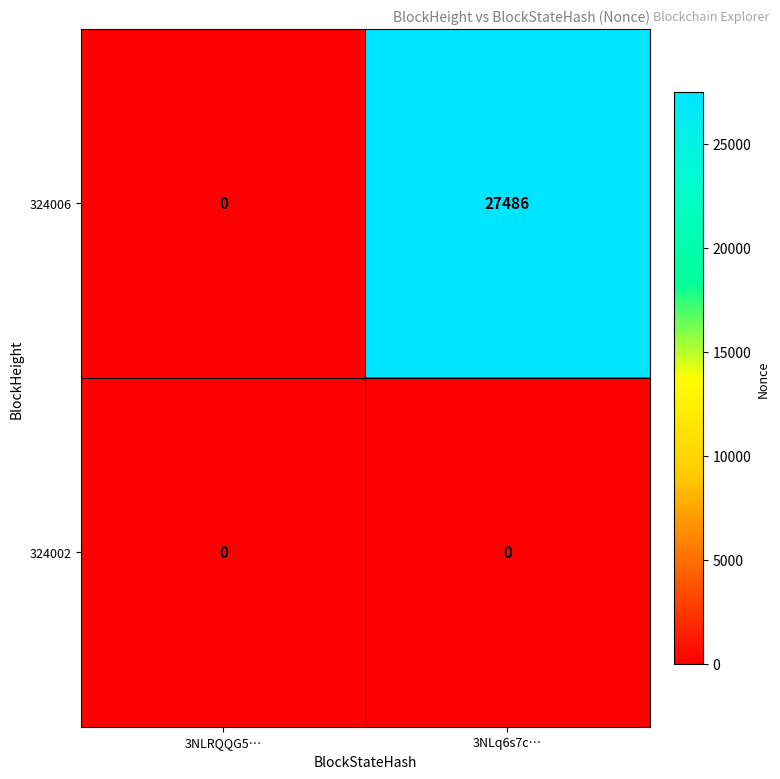

Reading left to right, transcribe all the data shown in this chart.

324006: 3NLRQQG5…=0	3NLq6s7c…=27486
324002: 3NLRQQG5…=0	3NLq6s7c…=0